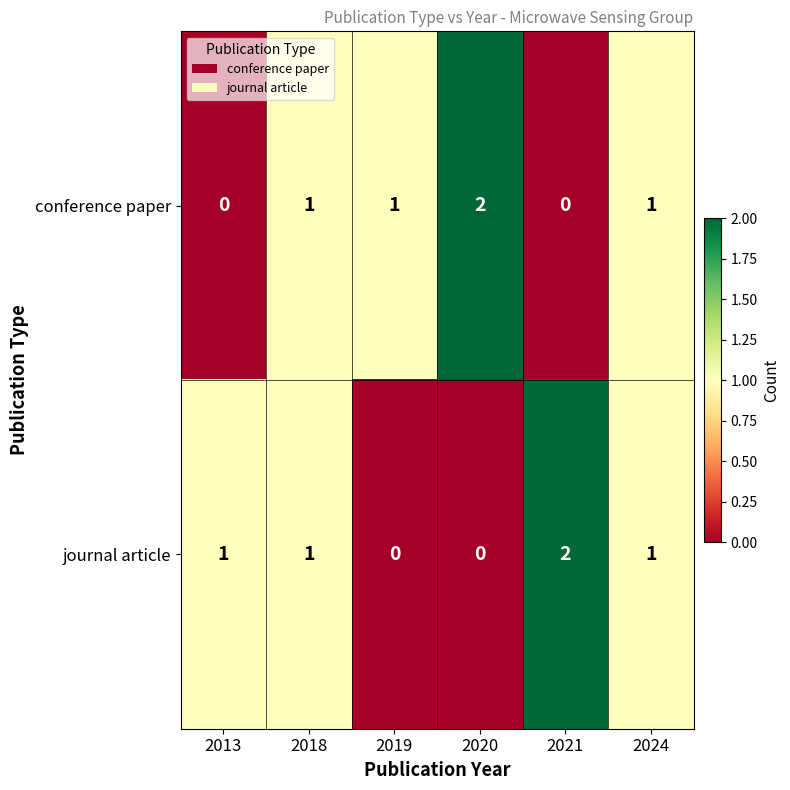

At how many categories does at least one series exceed 0?

6